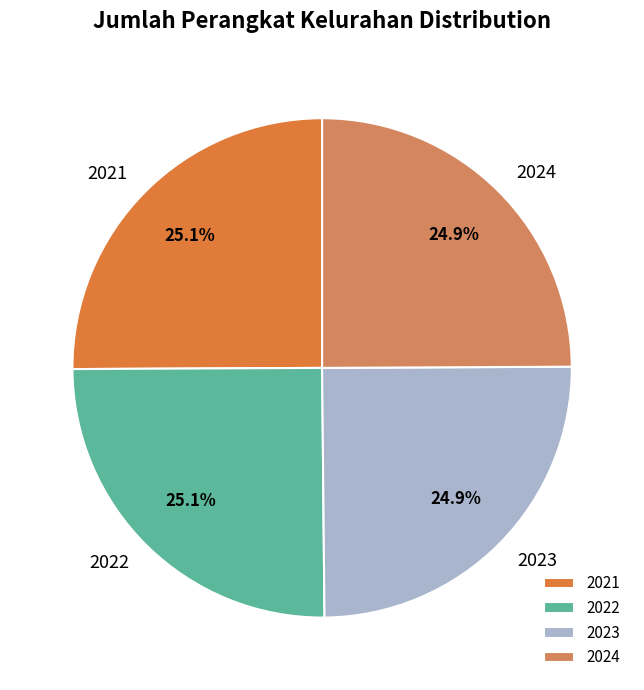

What is the ratio of the value at 2021 to the value at 2022?

1.0